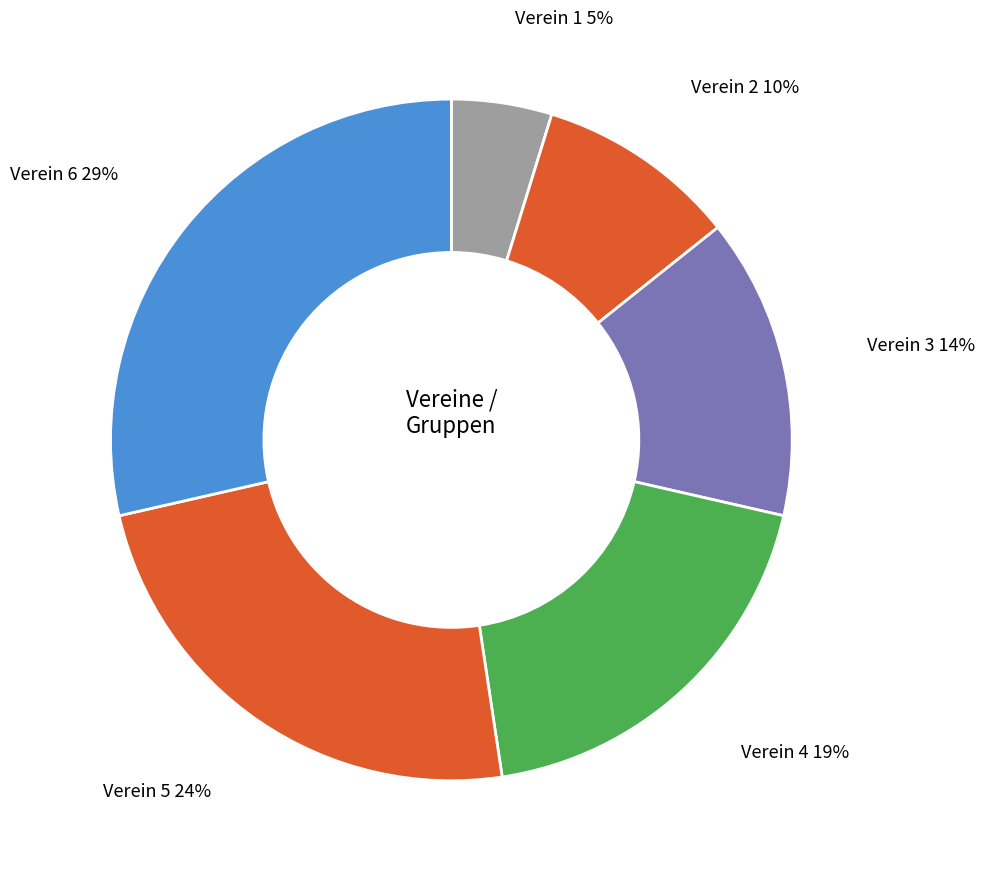

Which category has the smallest portion of the pie?

Verein 1